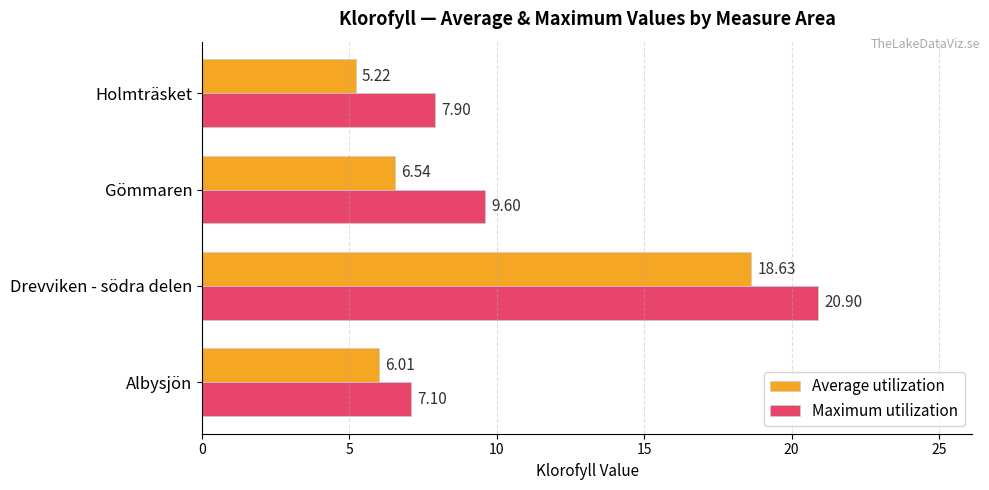

What is the difference between the Maximum utilization values at Drevviken - södra delen and Gömmaren?

11.3